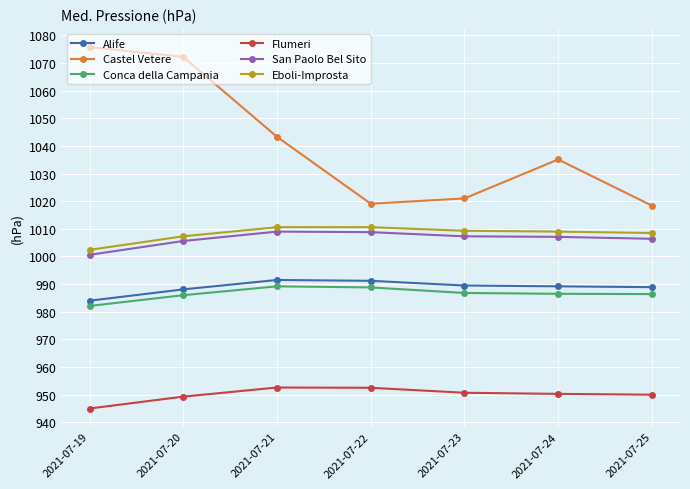

Where is Eboli-Improsta nearest to the value 1006?

2021-07-20